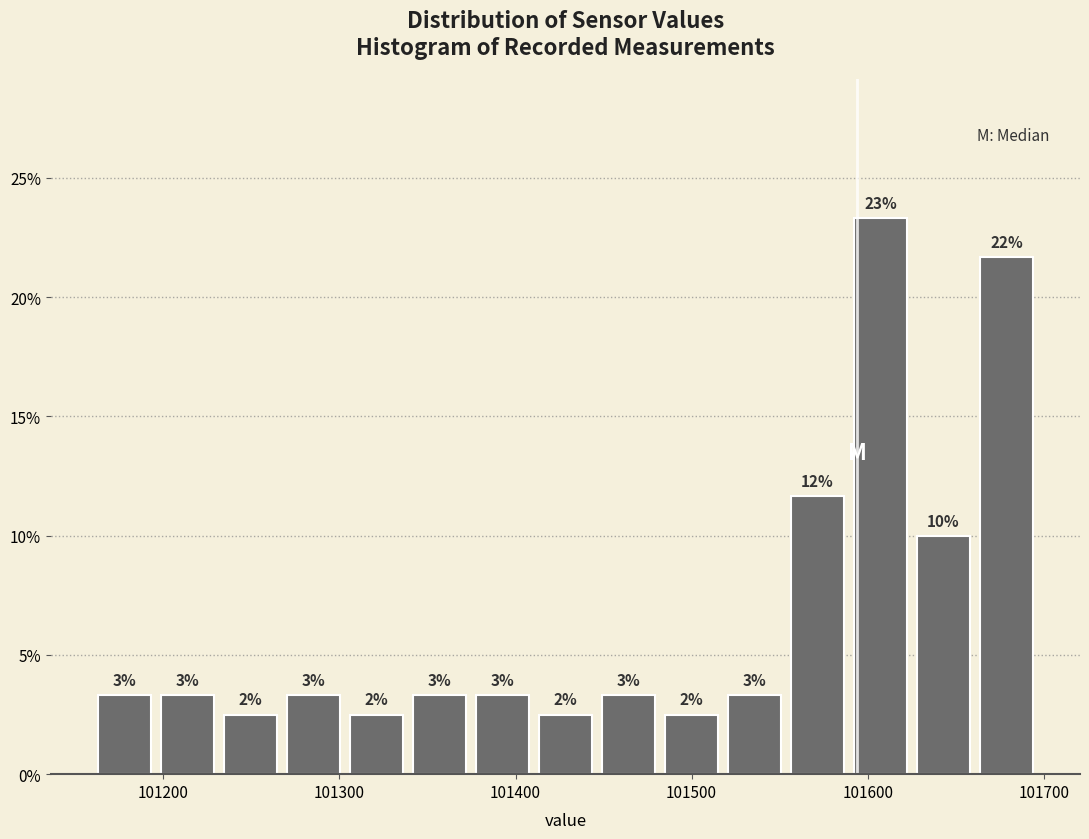

Around what value on the x-axis is the tallest bar? Give the approximate position of its centre, as read against the axis.

101610